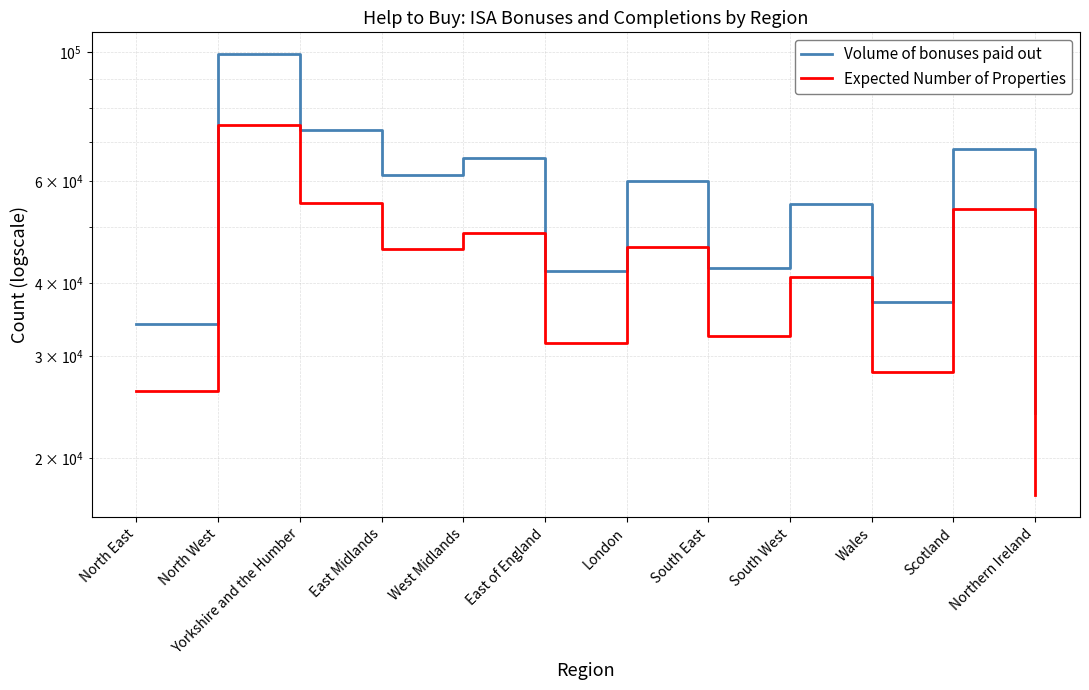

List the series in order of their overall mean, lowest first.

Expected Number of Properties, Volume of bonuses paid out